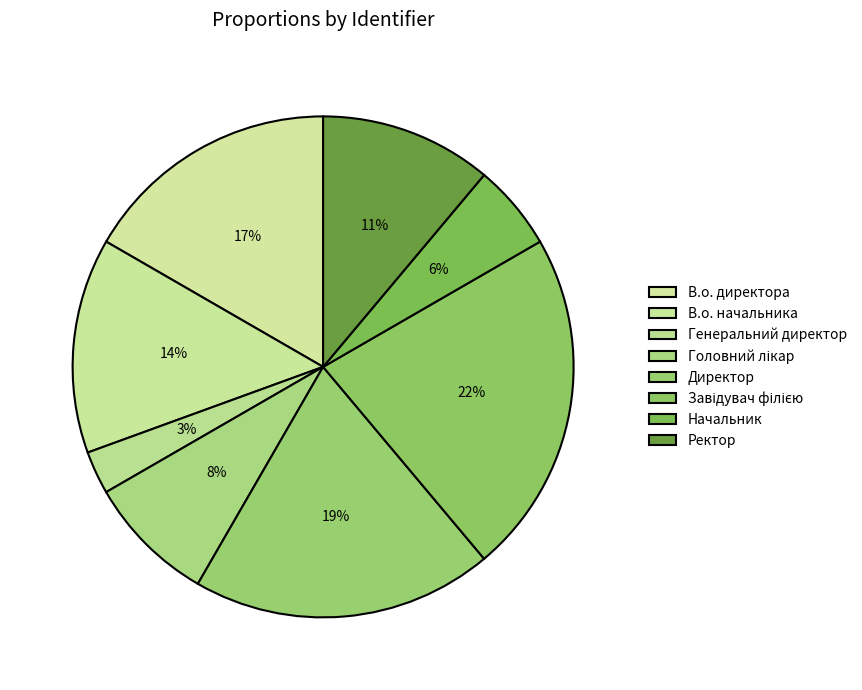

To the nearest percent, what percentage of the pie is Генеральний директор?

3%